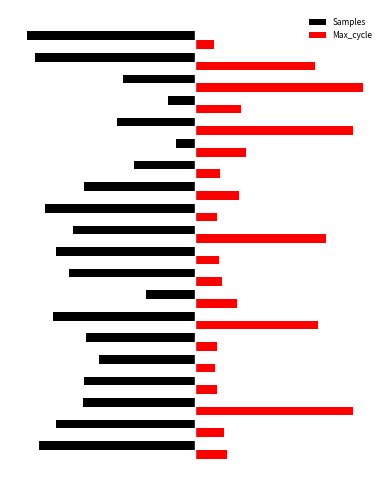

Which series has the widest spread of values?

Samples